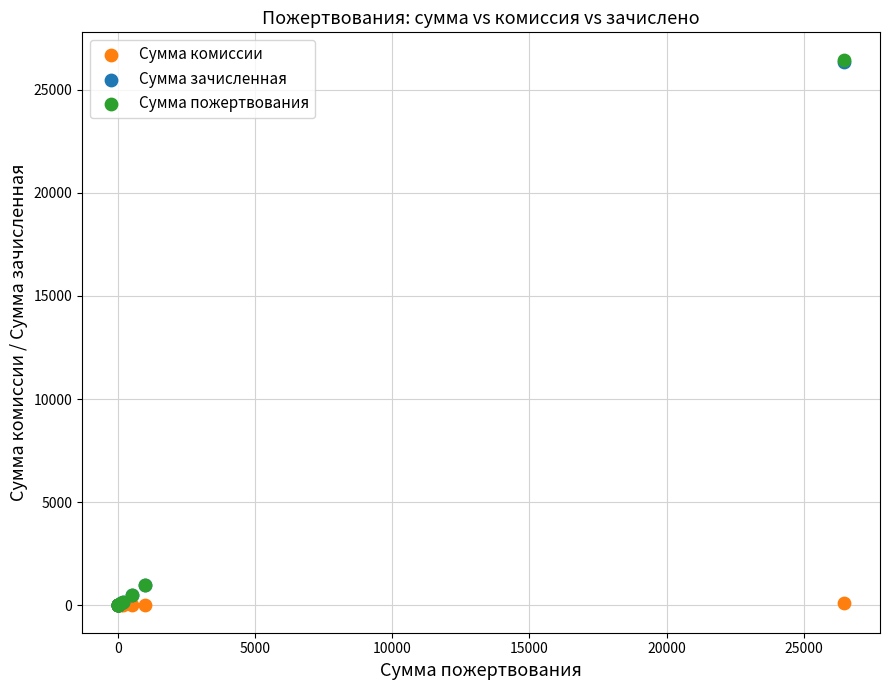

What are all the series names shown in the legend?

Сумма комиссии, Сумма зачисленная, Сумма пожертвования